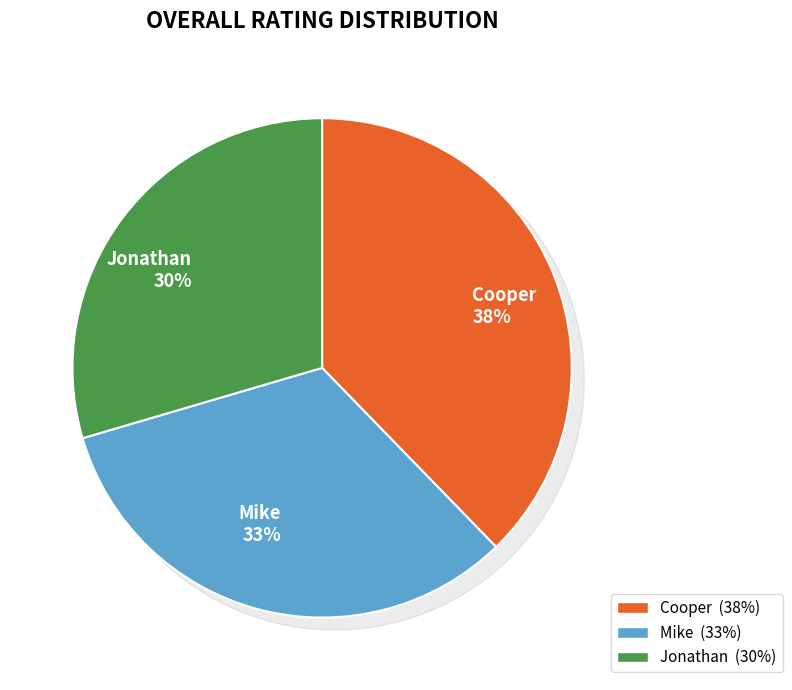

Which category has the biggest portion of the pie?

Cooper